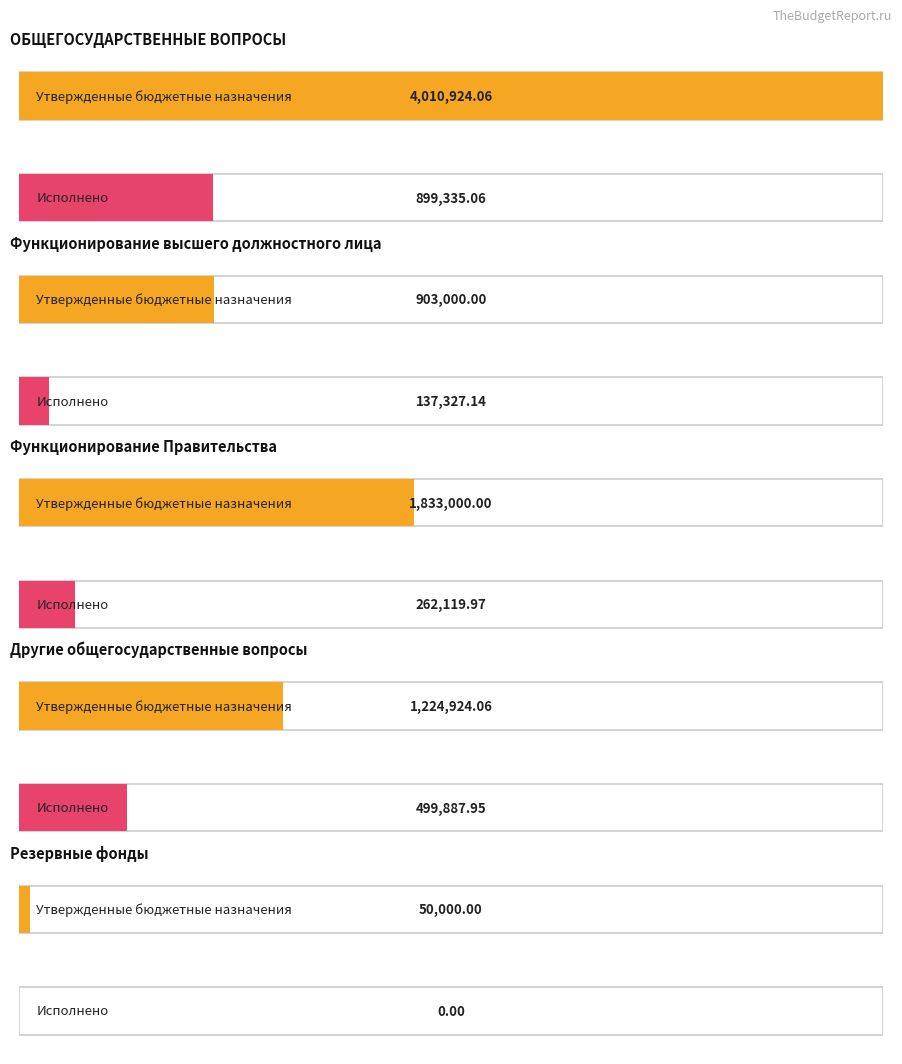

What is the greatest value displayed?

4010924.1